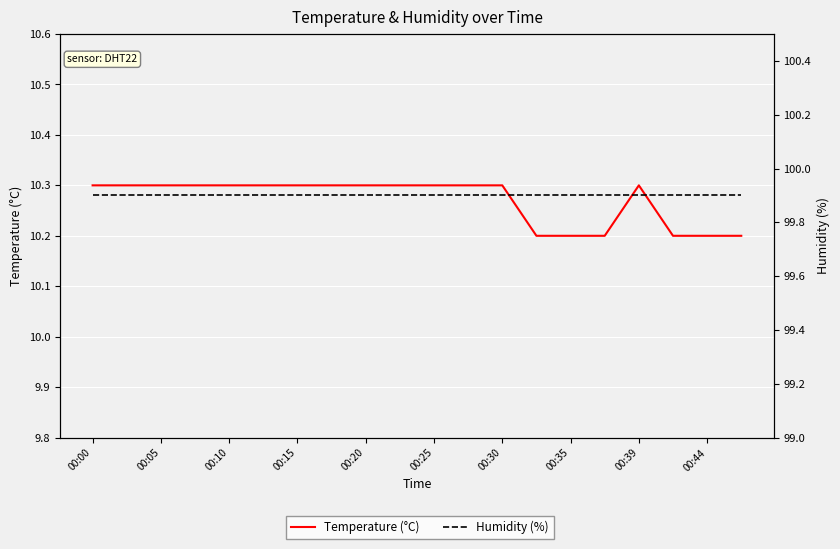

What are all the series names shown in the legend?

Temperature (°C), Humidity (%)